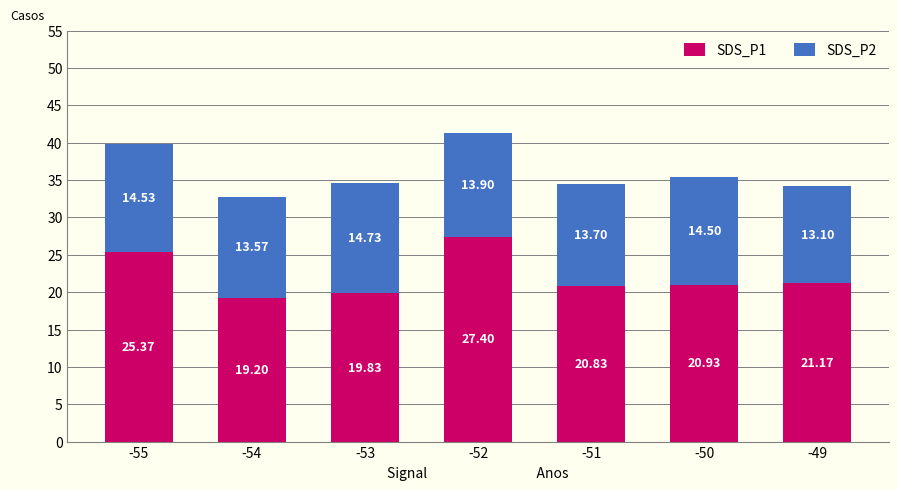

Rank the categories by SDS_P1 value from highest to lowest.

-52, -55, -49, -50, -51, -53, -54